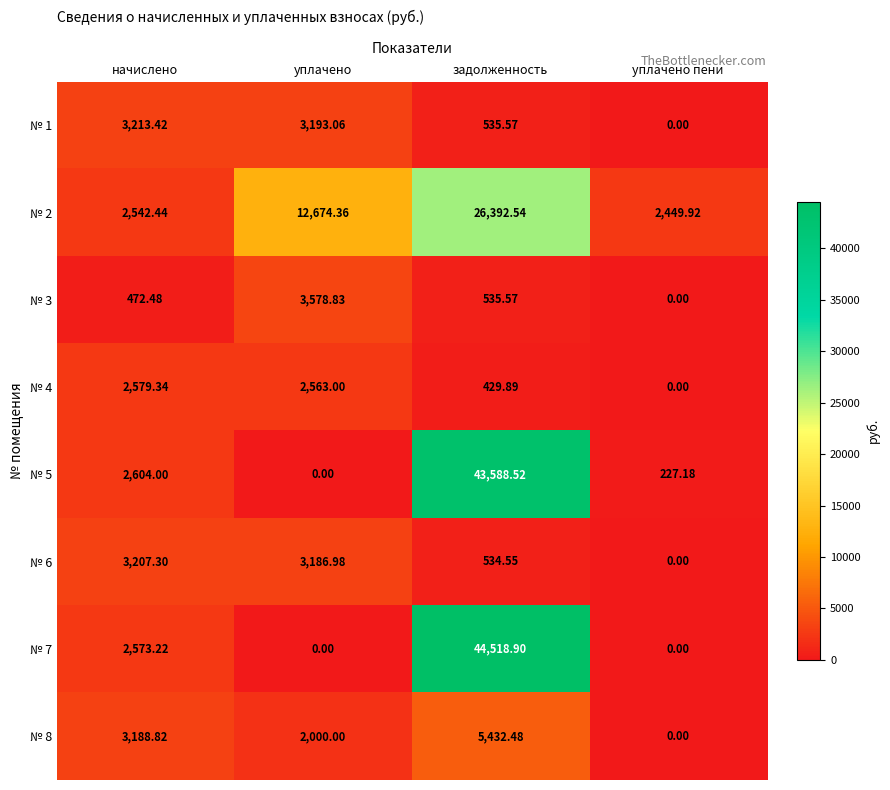

At which category is the sum across all series the highest?

задолженность